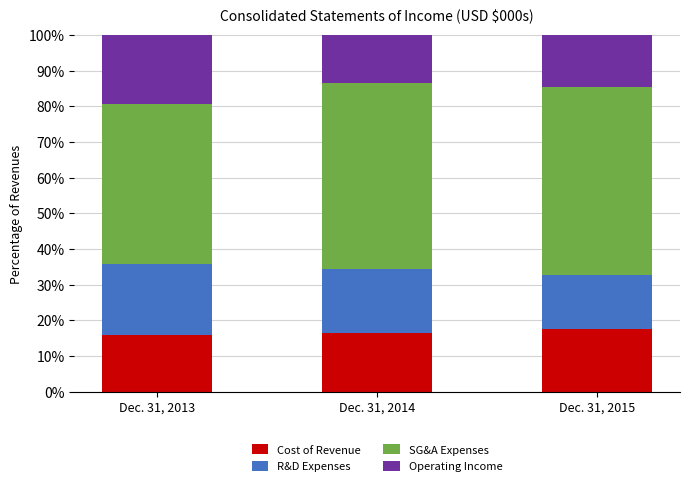

What are all the series names shown in the legend?

Cost of Revenue, R&D Expenses, SG&A Expenses, Operating Income